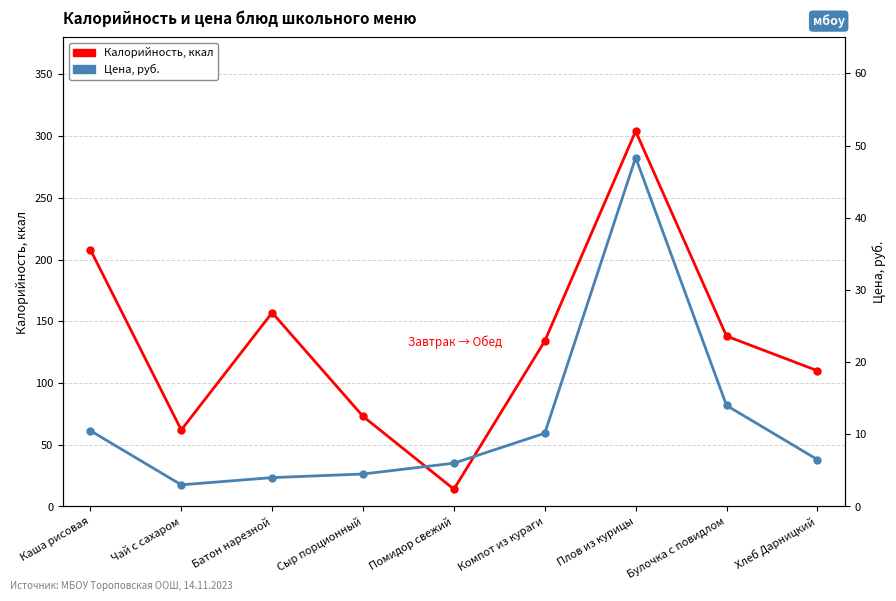

What is the sum of the Цена values at Хлеб Дарницкий and Чай с сахаром?

9.5